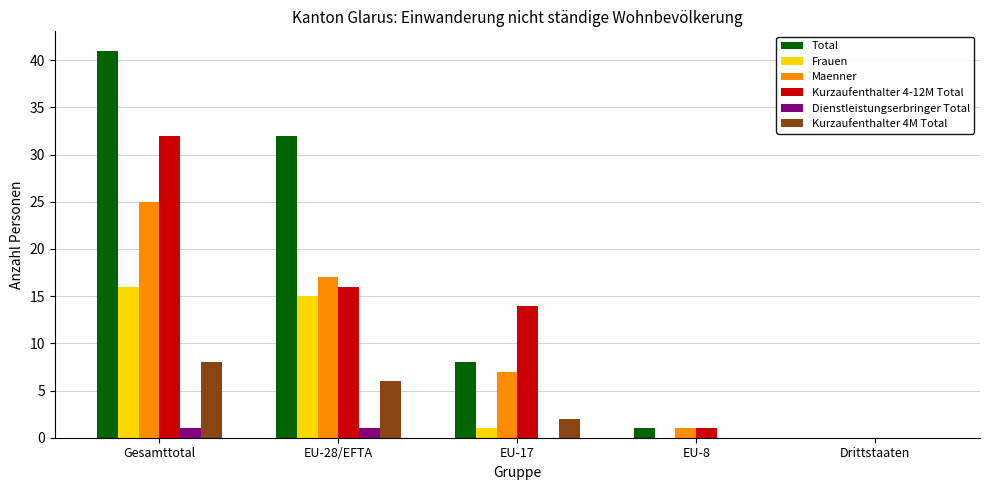

Is it true that Frauen equals 9 at EU-28/EFTA?

False